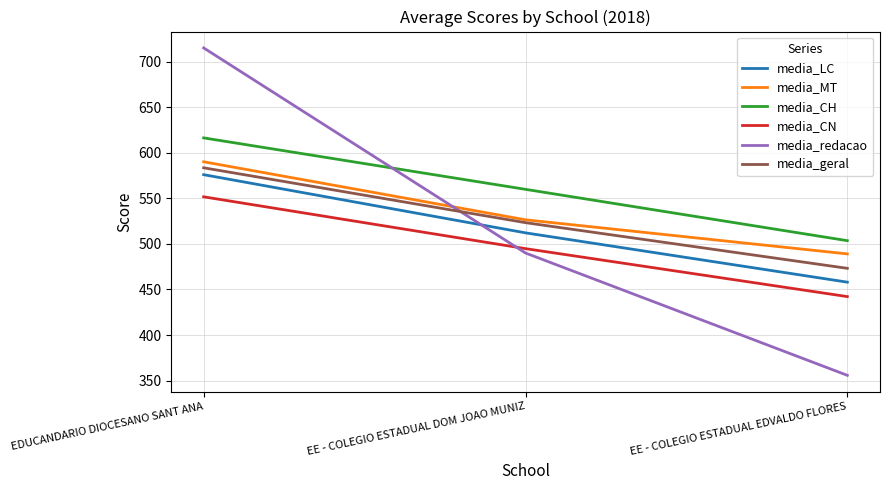

At EDUCANDARIO DIOCESANO SANT ANA, list the series in order from largest to smallest.

media_redacao, media_CH, media_MT, media_geral, media_LC, media_CN